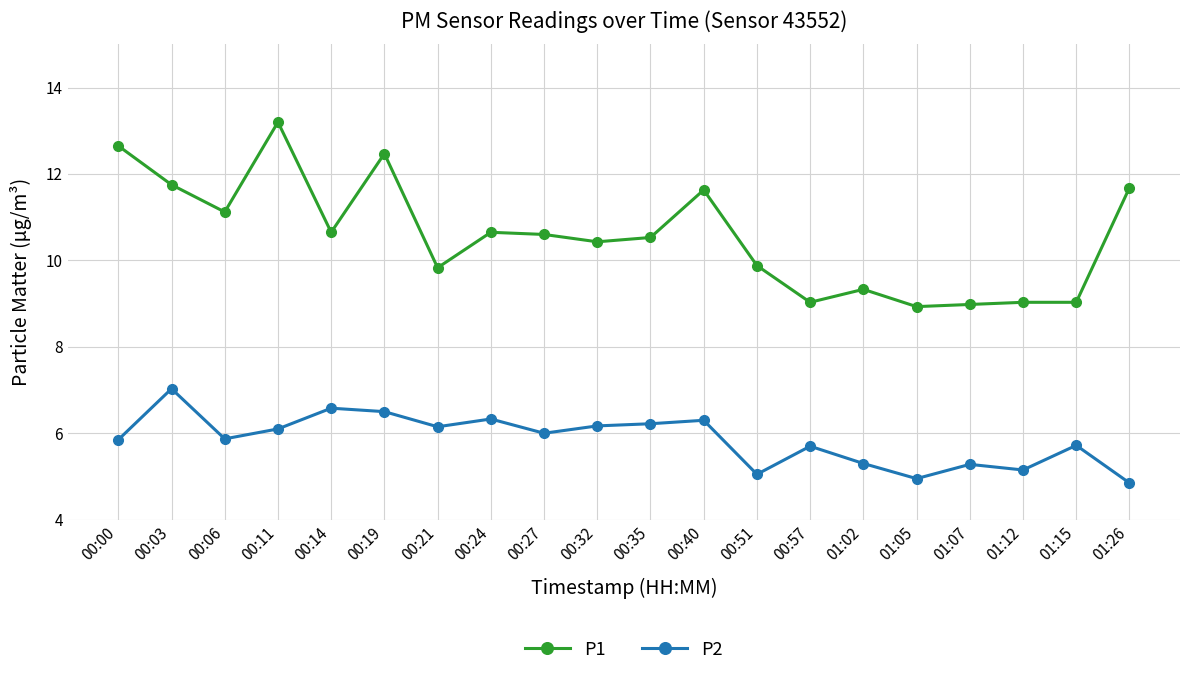

At which category does P2 reach its first local valley?

00:06